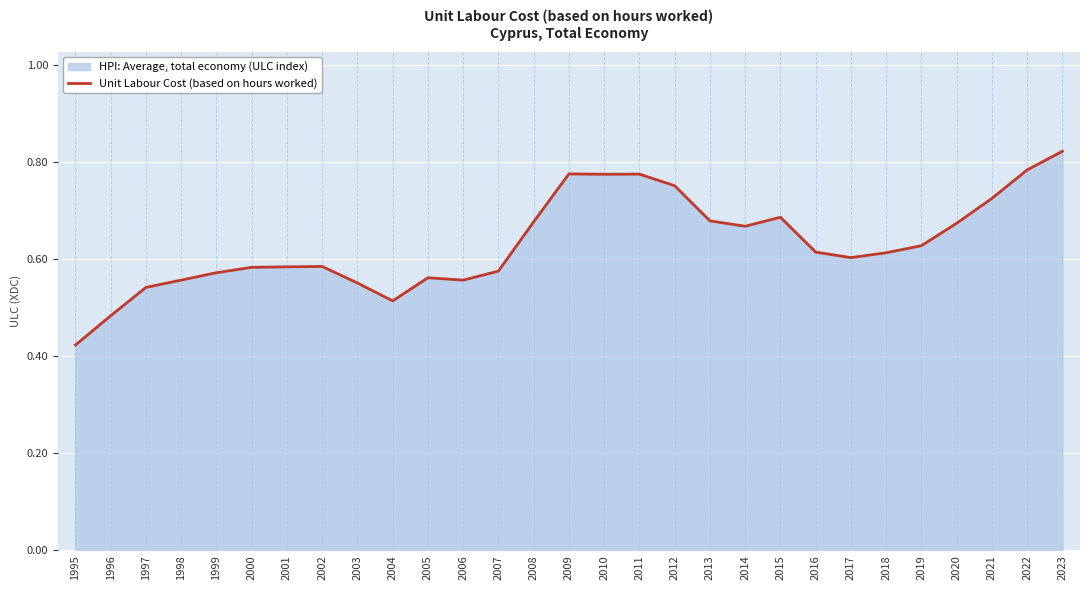

At which label is the value closest to 0?

1995